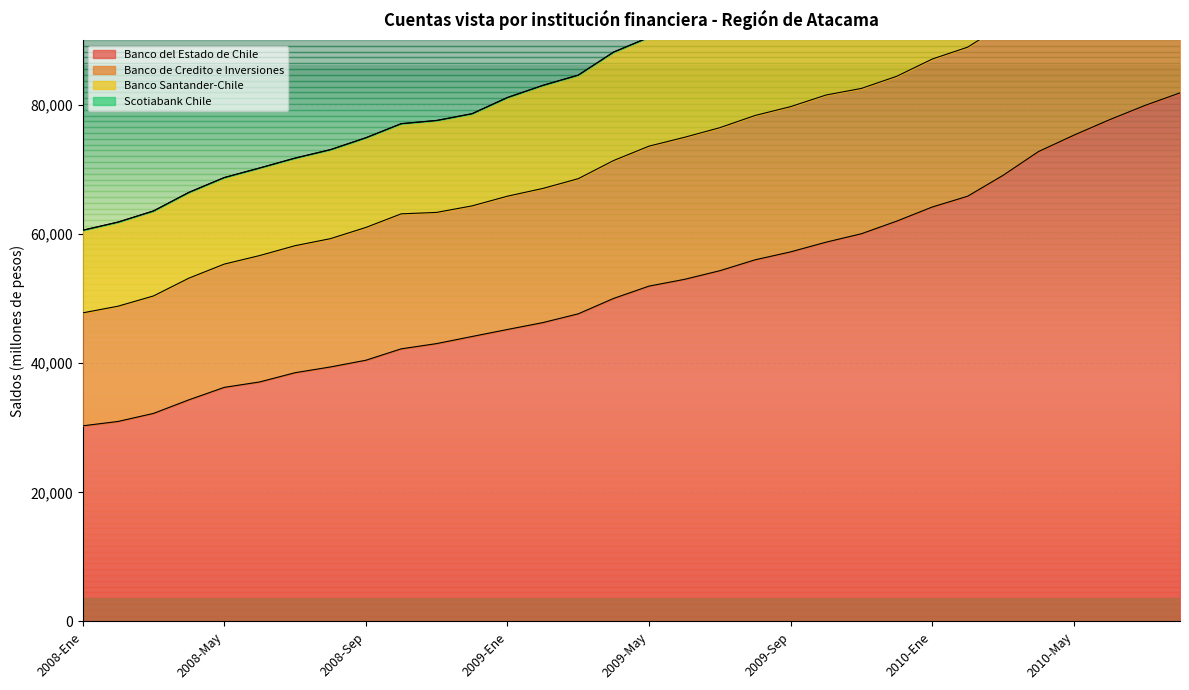

Reading right to left, extract all data points from this chart.

Banco del Estado de Chile: 2010-Ago=81851	2010-Jul=79881	2010-Jun=77670	2010-May=75295	2010-Abr=72754	2010-Mar=69074	2010-Feb=65846	2010-Ene=64174	2009-Dic=61995	2009-Nov=60037	2009-Oct=58730	2009-Sep=57230	2009-Ago=56006	2009-Jul=54313	2009-Jun=52973	2009-May=51930	2009-Abr=50024	2009-Mar=47637	2009-Feb=46278	2009-Ene=45214	2008-Dic=44127	2008-Nov=43029	2008-Oct=42218	2008-Sep=40450	2008-Ago=39411	2008-Jul=38520	2008-Jun=37090	2008-May=36250	2008-Abr=34319	2008-Mar=32217	2008-Feb=30974	2008-Ene=30294
Banco de Credito e Inversiones: 2010-Ago=20389	2010-Jul=20729	2010-Jun=20679	2010-May=20513	2010-Abr=20400	2010-Mar=23298	2010-Feb=23076	2010-Ene=22909	2009-Dic=22427	2009-Nov=22502	2009-Oct=22785	2009-Sep=22488	2009-Ago=22346	2009-Jul=22146	2009-Jun=21992	2009-May=21670	2009-Abr=21351	2009-Mar=20925	2009-Feb=20772	2009-Ene=20638	2008-Dic=20223	2008-Nov=20312	2008-Oct=20902	2008-Sep=20560	2008-Ago=19866	2008-Jul=19667	2008-Jun=19569	2008-May=19086	2008-Abr=18840	2008-Mar=18188	2008-Feb=17847	2008-Ene=17491
Banco Santander-Chile: 2010-Ago=18180	2010-Jul=18066	2010-Jun=18049	2010-May=17949	2010-Abr=17888	2010-Mar=17783	2010-Feb=17805	2010-Ene=17745	2009-Dic=17384	2009-Nov=17403	2009-Oct=17310	2009-Sep=17177	2009-Ago=17126	2009-Jul=16966	2009-Jun=16996	2009-May=16839	2009-Abr=16776	2009-Mar=16016	2009-Feb=15942	2009-Ene=15261	2008-Dic=14256	2008-Nov=14217	2008-Oct=13947	2008-Sep=13875	2008-Ago=13767	2008-Jul=13551	2008-Jun=13548	2008-May=13391	2008-Abr=13271	2008-Mar=13150	2008-Feb=13011	2008-Ene=12782
Scotiabank Chile: 2010-Ago=827	2010-Jul=843	2010-Jun=806	2010-May=820	2010-Abr=889	2010-Mar=819	2010-Feb=830	2010-Ene=862	2009-Dic=928	2009-Nov=858	2009-Oct=35	2009-Sep=36	2009-Ago=36	2009-Jul=35	2009-Jun=34	2009-May=34	2009-Abr=31	2009-Mar=30	2009-Feb=30	2009-Ene=31	2008-Dic=31	2008-Nov=30	2008-Oct=25	2008-Sep=24	2008-Ago=24	2008-Jul=21	2008-Jun=20	2008-May=20	2008-Abr=20	2008-Mar=18	2008-Feb=18	2008-Ene=18